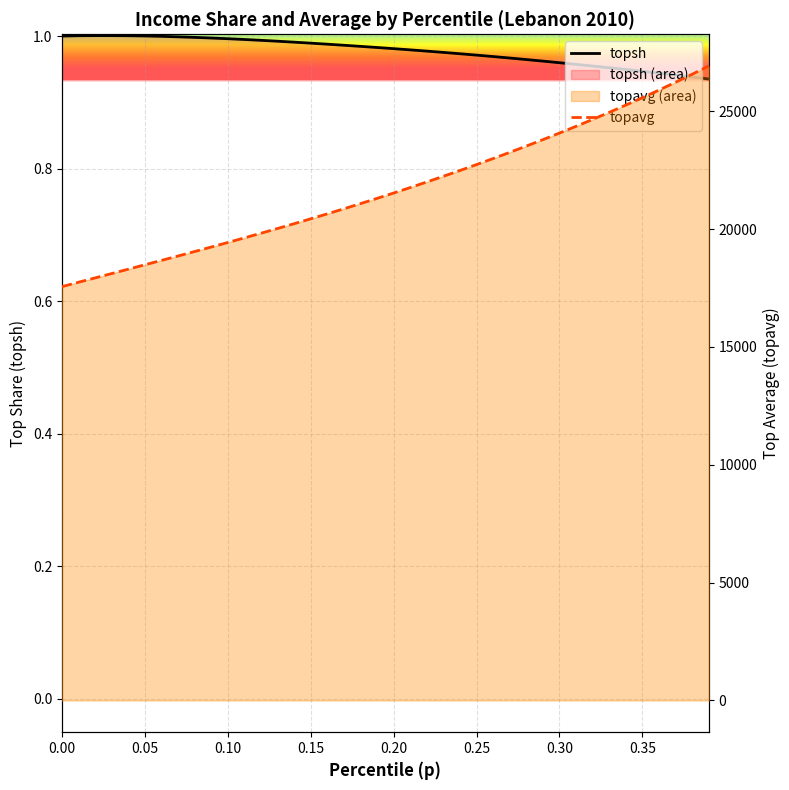

What is the sum of the topsh values at 0.15 and 0.25?

2.0